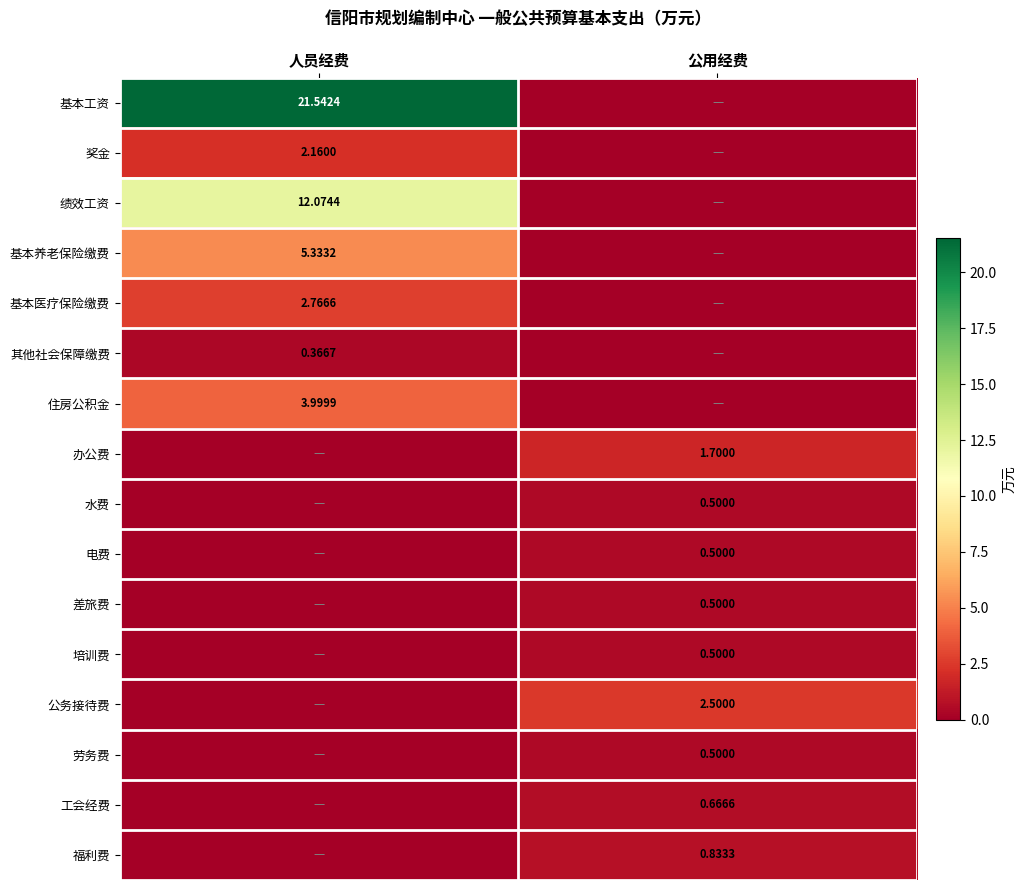

What is the sum of all 奖金 values?

2.2